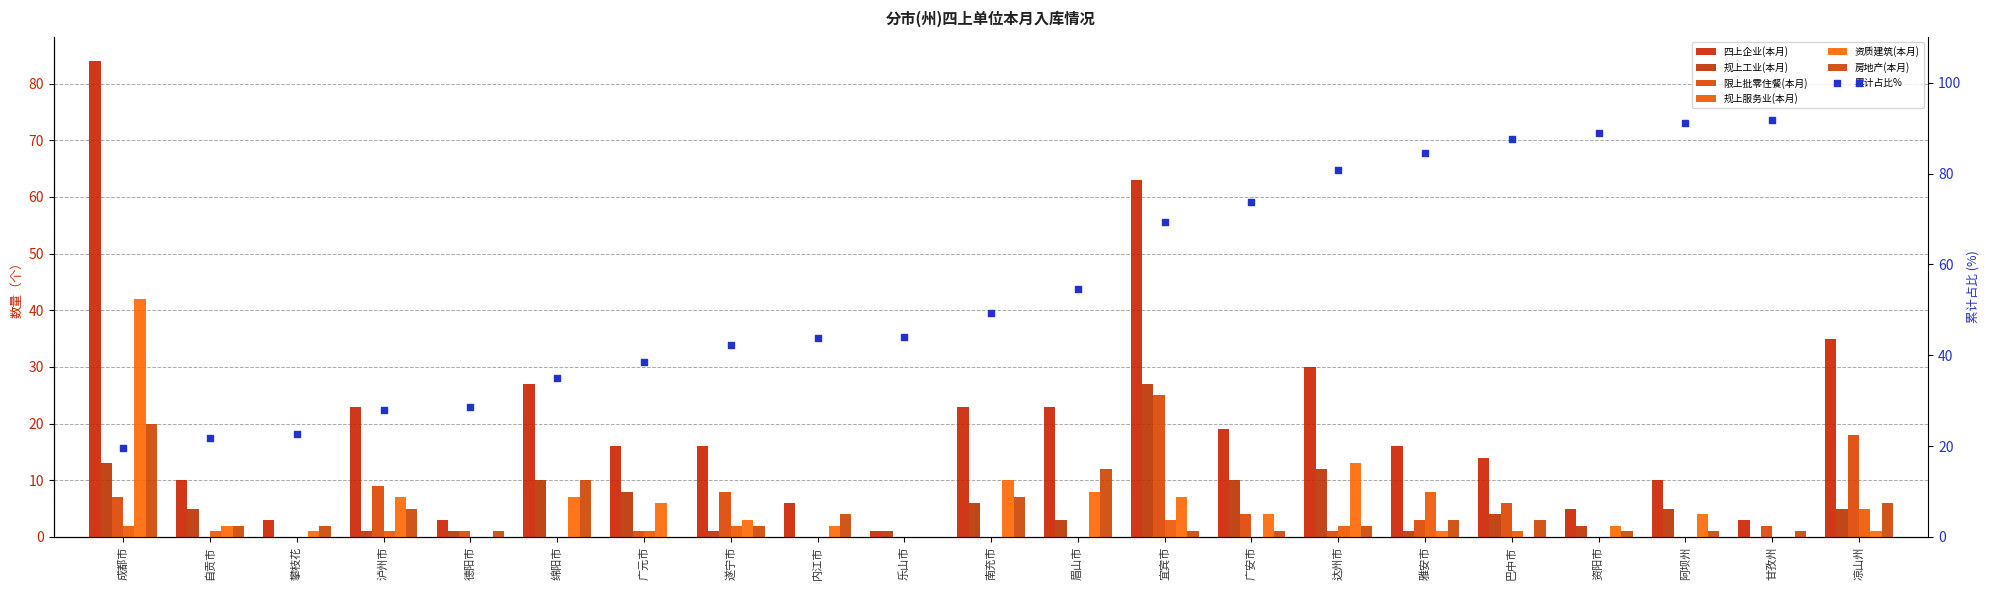

What is the total value across all series at 巴中市?

28